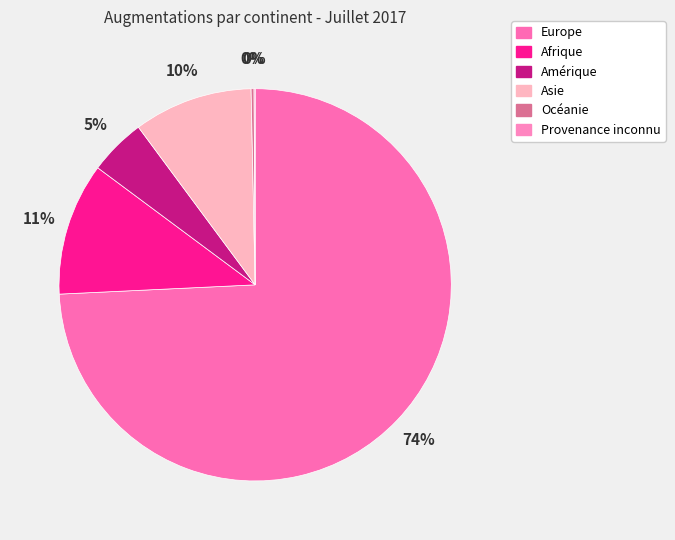

Approximately how many times larger is the value at Océanie compared to Provenance inconnu?

2.7